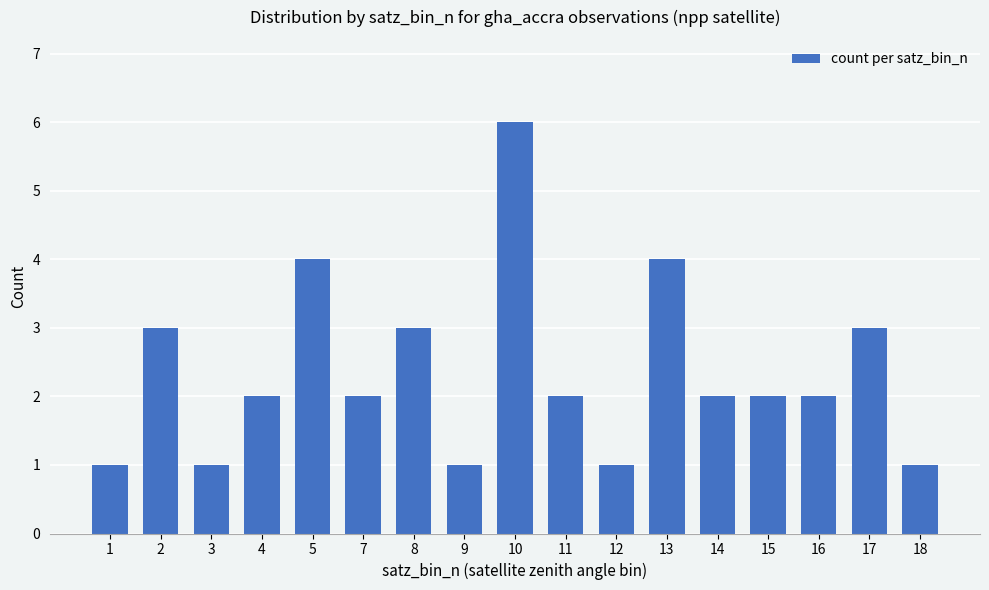

Is it true that the value at 16 is 1?

False